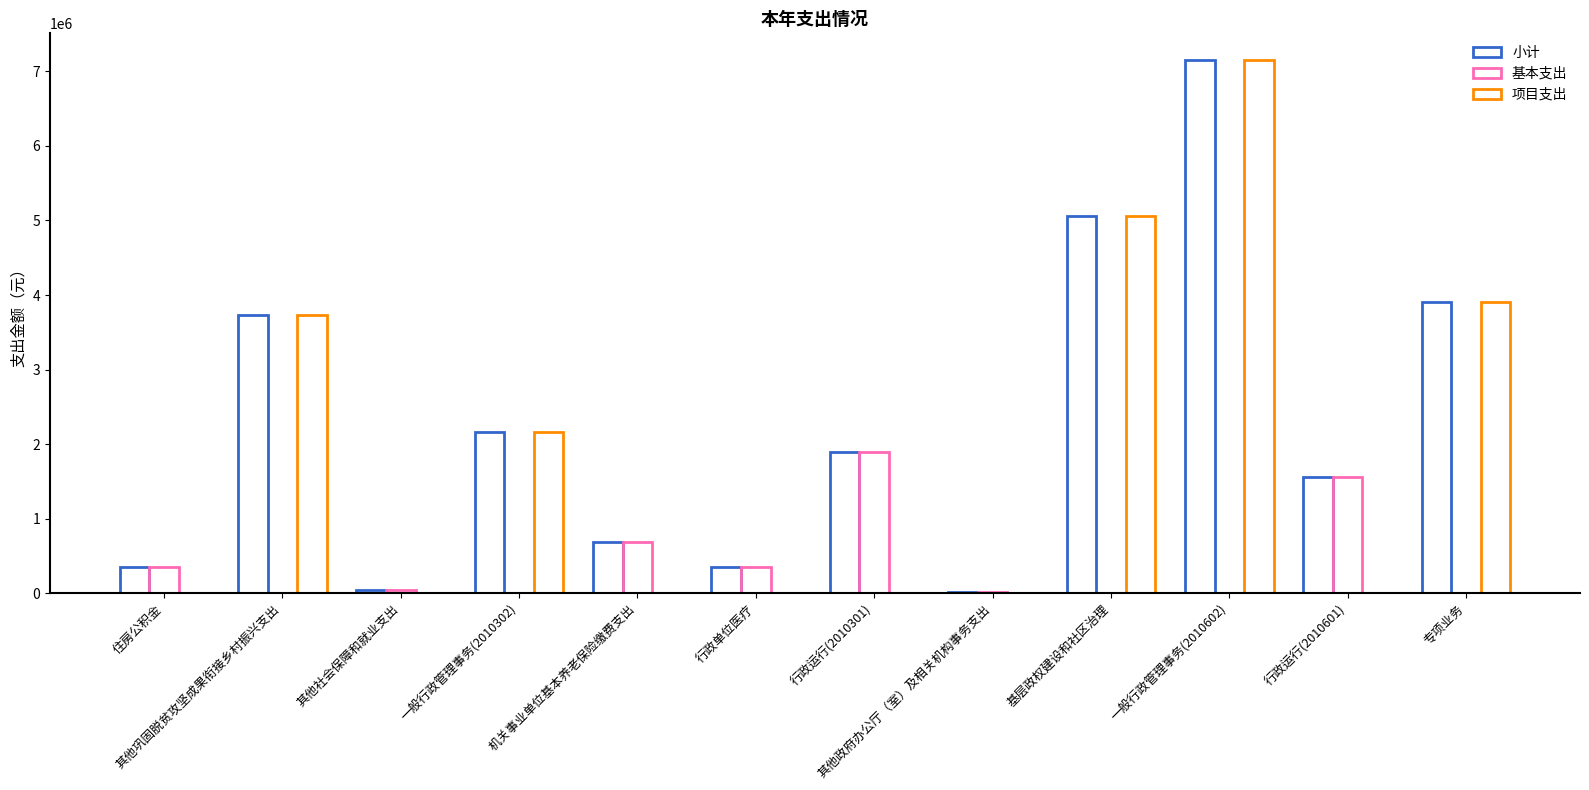

Is the value of 基本支出 at 其他社会保障和就业支出 greater than the value of 小计 at 一般行政管理事务(2010602)?

No